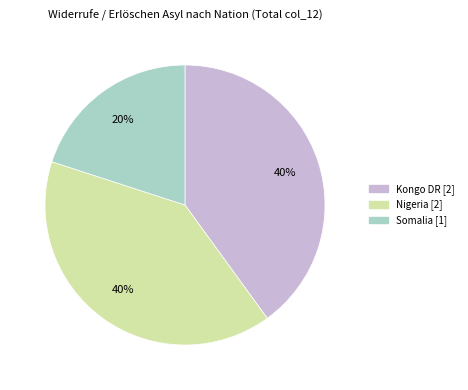

Do Somalia [1] and Kongo DR [2] together represent more than half of the pie?

Yes